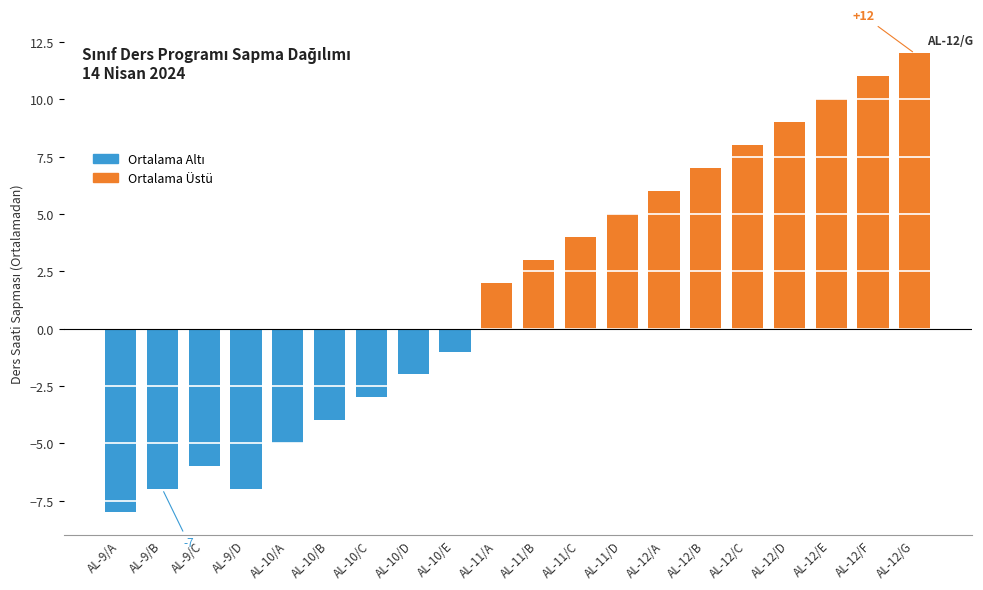

Reading right to left, extract all data points from this chart.

AL-12/G=12	AL-12/F=11	AL-12/E=10	AL-12/D=9	AL-12/C=8	AL-12/B=7	AL-12/A=6	AL-11/D=5	AL-11/C=4	AL-11/B=3	AL-11/A=2	AL-10/E=-1	AL-10/D=-2	AL-10/C=-3	AL-10/B=-4	AL-10/A=-5	AL-9/D=-7	AL-9/C=-6	AL-9/B=-7	AL-9/A=-8